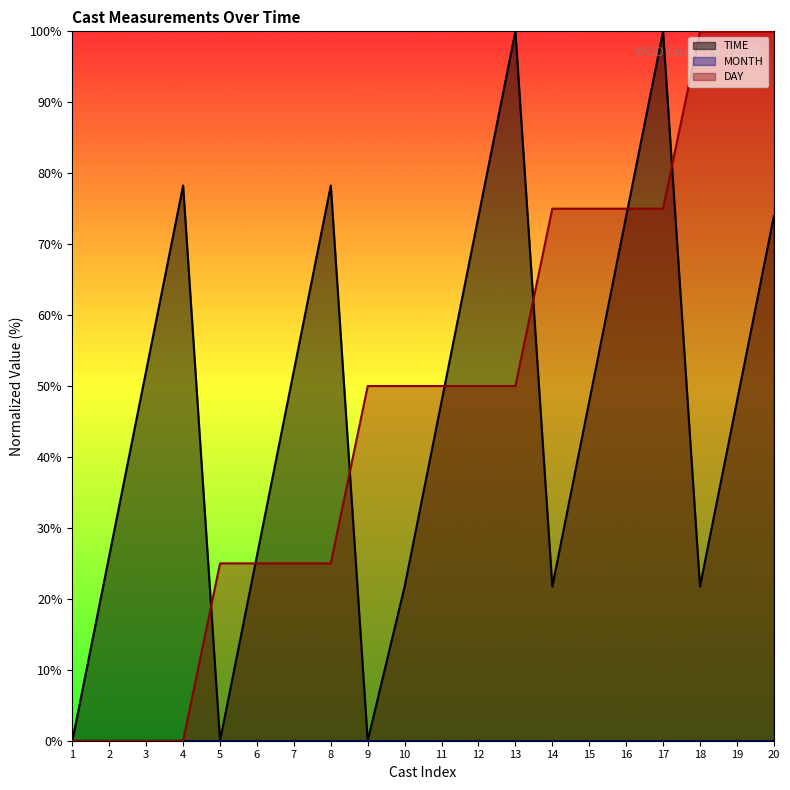

What is the difference between the highest and lowest values at 15?

75.0